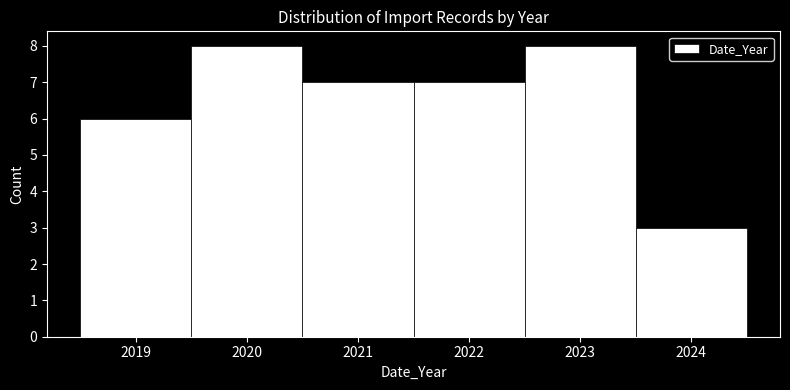

Reading left to right, transcribe this chart: for each bar, give the range it covers on the x-axis and its height. The values are not printed on the chart, so give them approximately, as read against the axis.

2018.5 to 2019.5: 6
2019.5 to 2020.5: 8
2020.5 to 2021.5: 7
2021.5 to 2022.5: 7
2022.5 to 2023.5: 8
2023.5 to 2024.5: 3